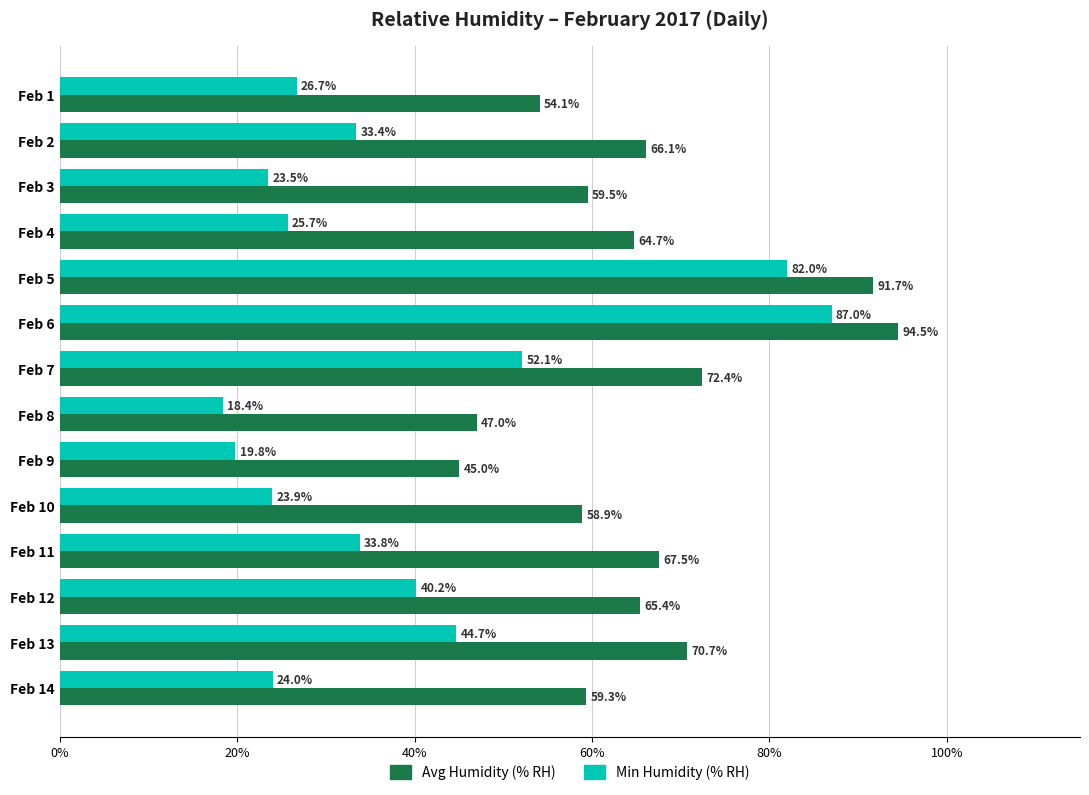

Which category has the highest value across all series?

Feb 6